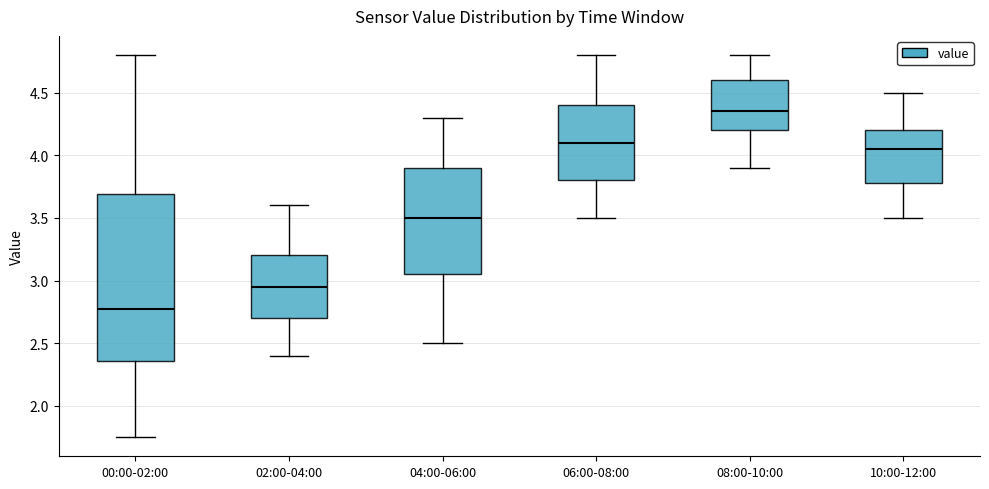

Where is the upper edge of the box for 08:00-10:00 on the y-axis? The values are not printed on the chart, so give them approximately, as read against the axis.

4.60